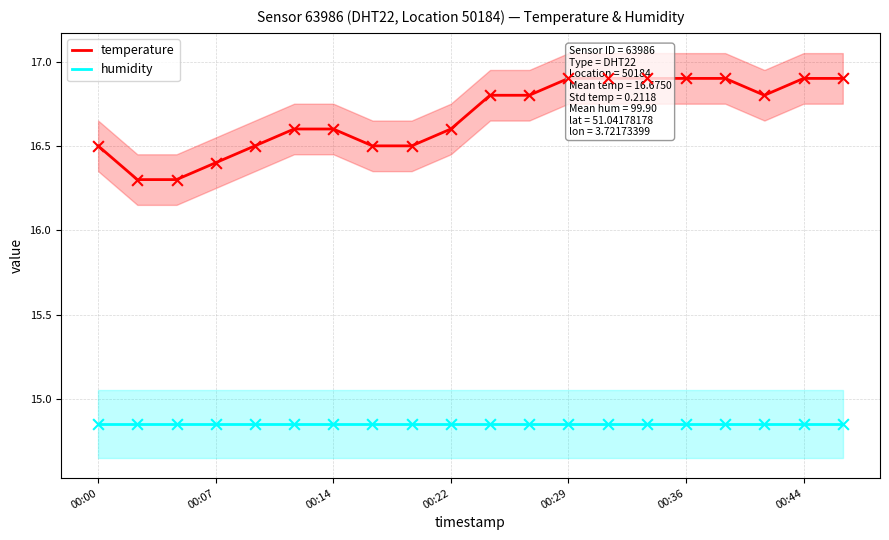

Is the value of temperature at 12 greater than the value of humidity at 7?

Yes